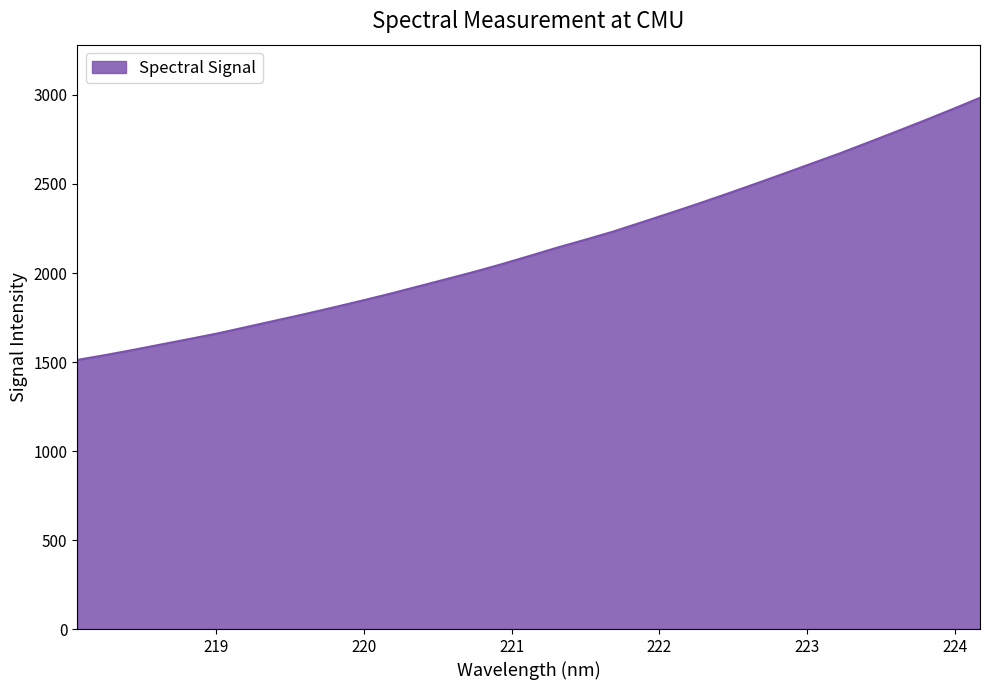

What is the difference between the maximum and minimum values?

1472.5